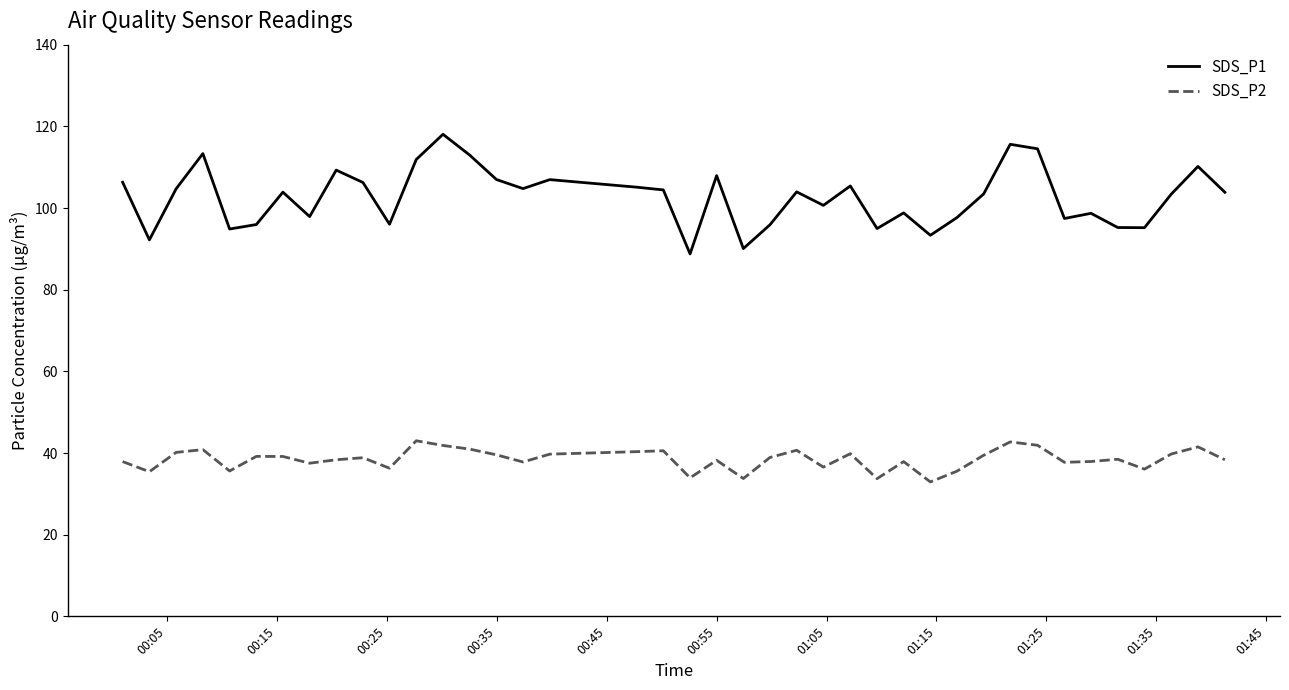

What is the maximum value for SDS_P2?

43.0